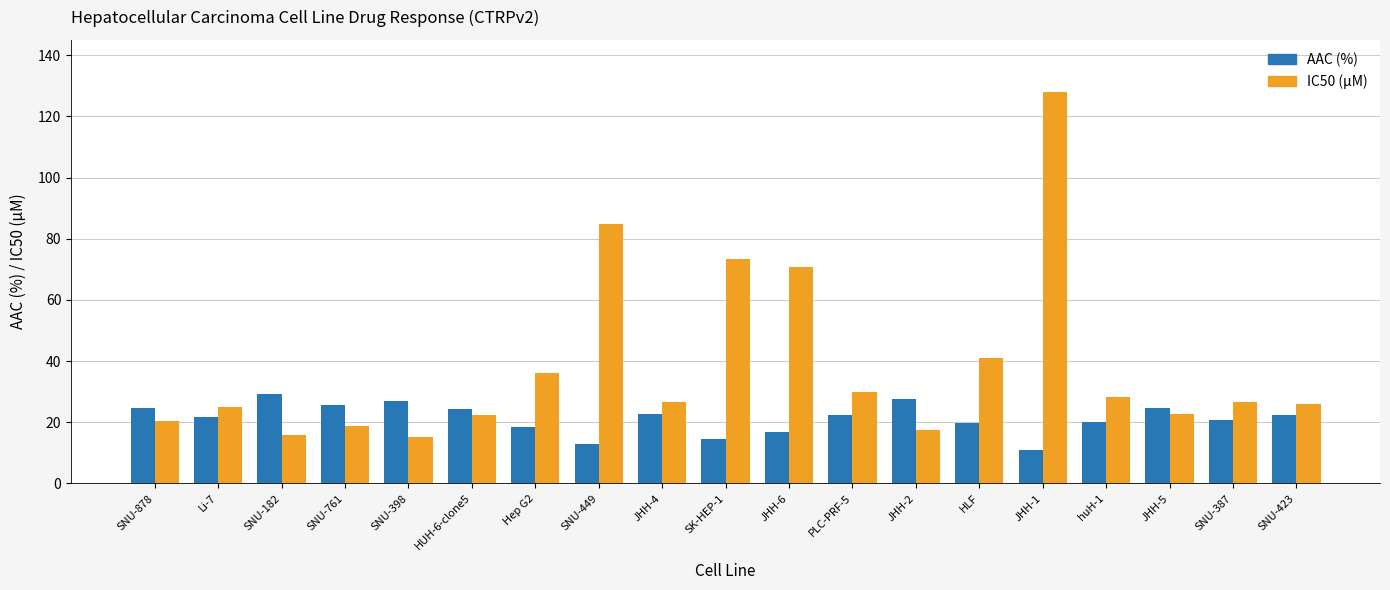

What is the difference between the highest and lowest values at JHH-2?

10.0